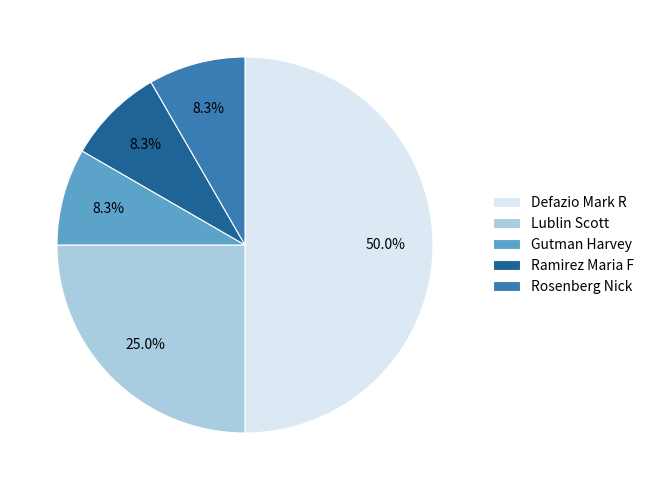

To the nearest percent, what is the average slice percentage?

20%